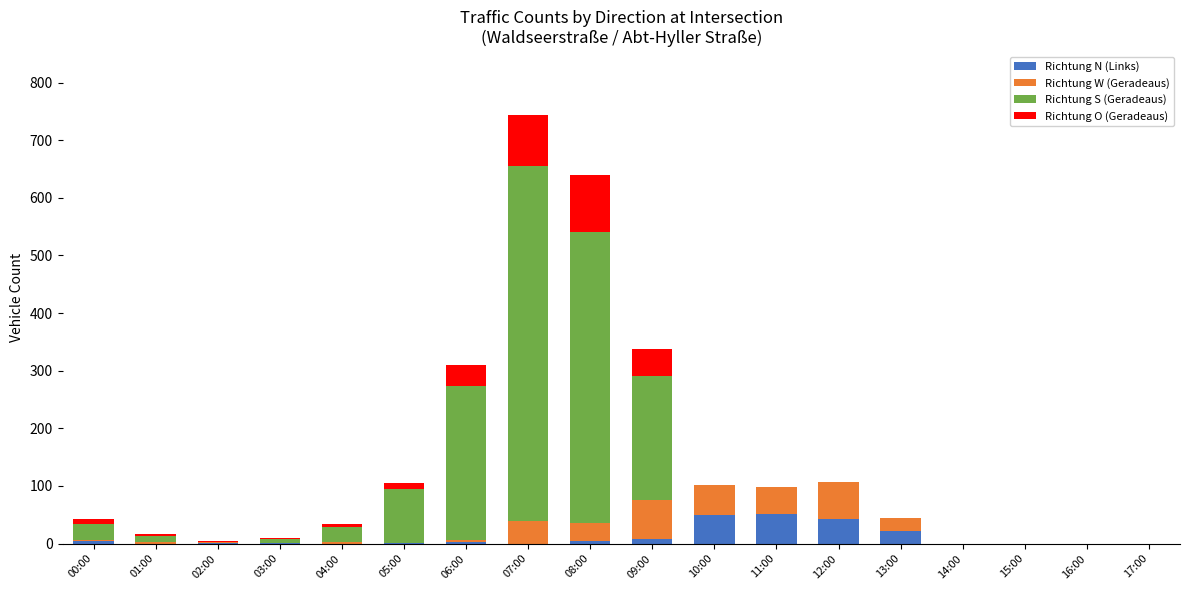

At which category is the sum across all series the highest?

07:00